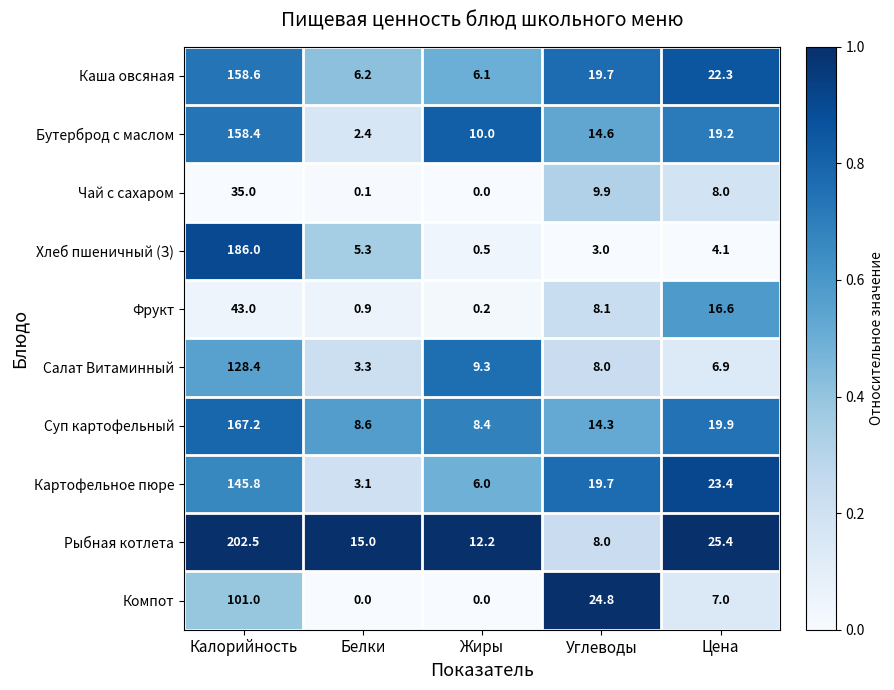

The value of Суп картофельный at Калорийность is 167.2. True or false?

True